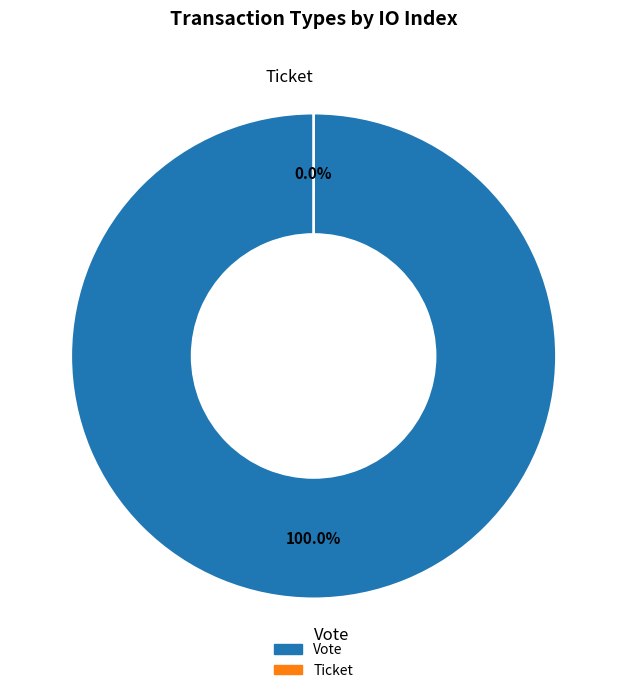

What percentage is the Vote slice, to the nearest percent?

100%